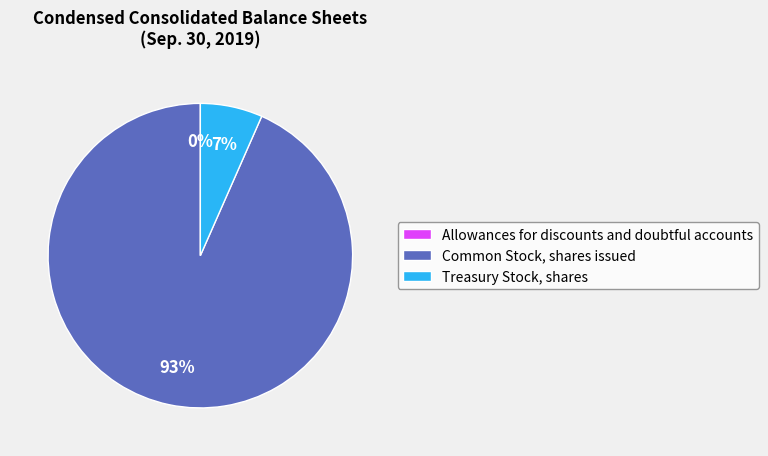

What is the largest slice in the pie chart?

Common Stock, shares issued